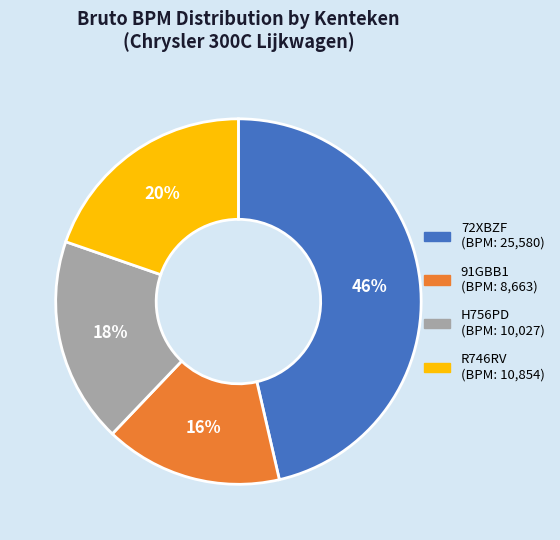

Do 72XBZF and 91GBB1 together represent more than half of the pie?

Yes